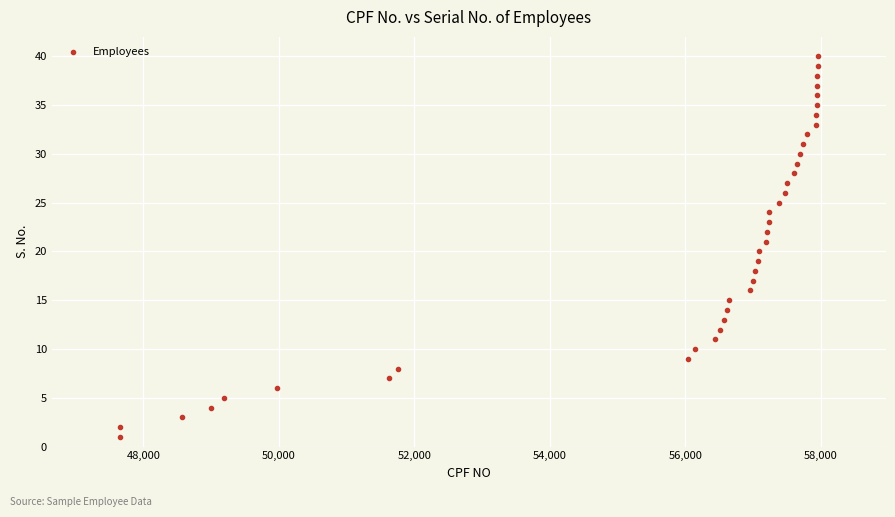

What is the range of Y values (max minus min)?

39